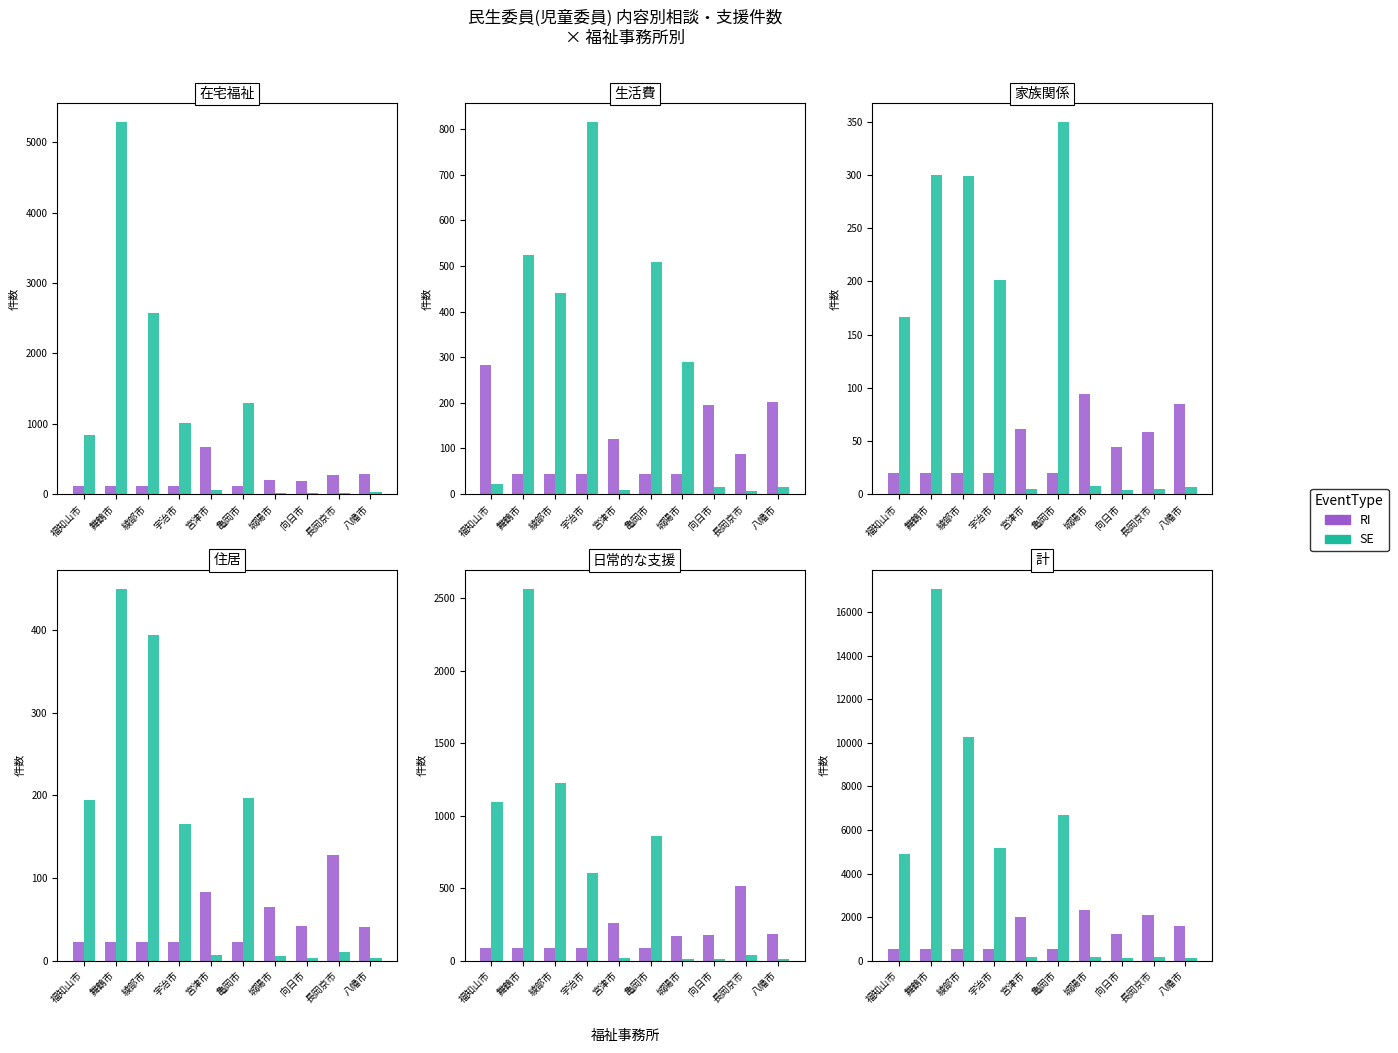

True or false: SE has a value of 159.8 at 宮津市.

True